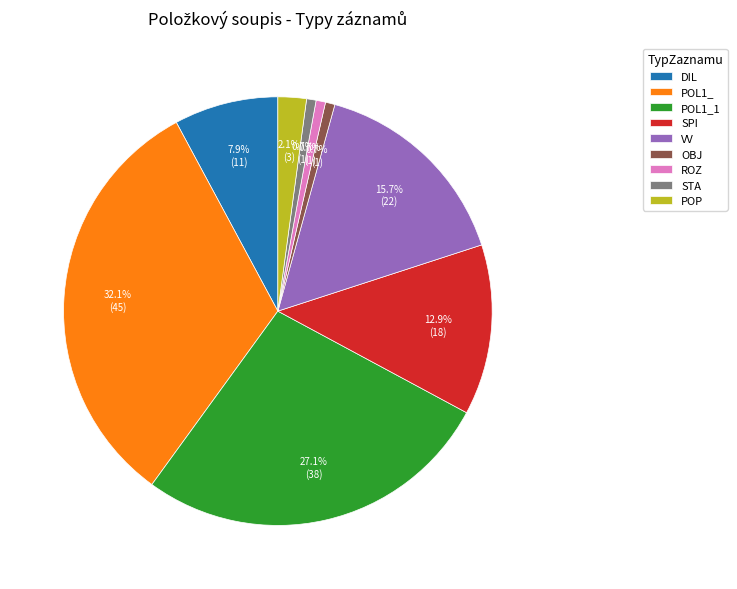

Which category has the biggest portion of the pie?

POL1_